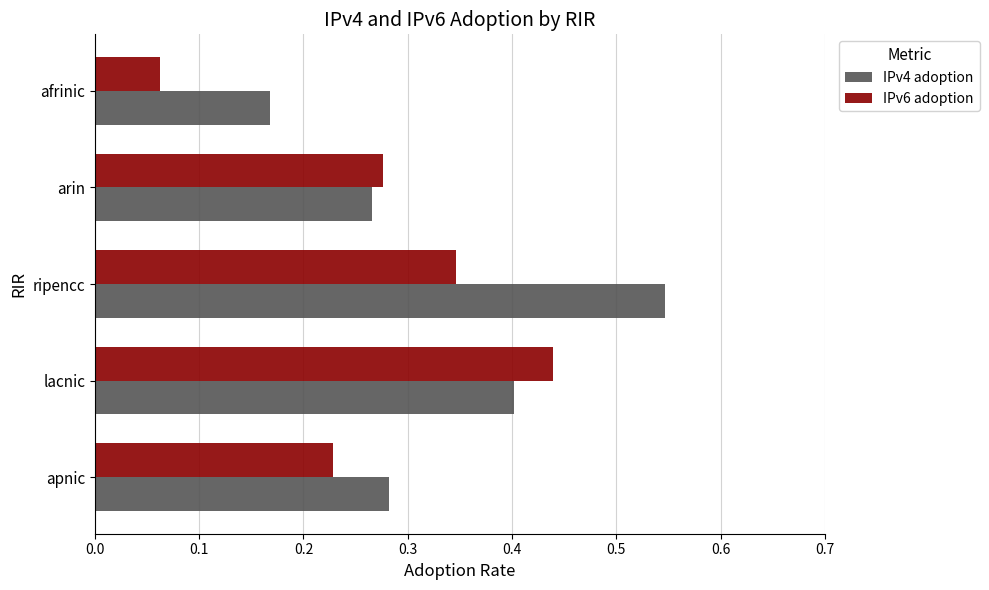

Is it true that IPv6 adoption equals 0.1 at arin?

False